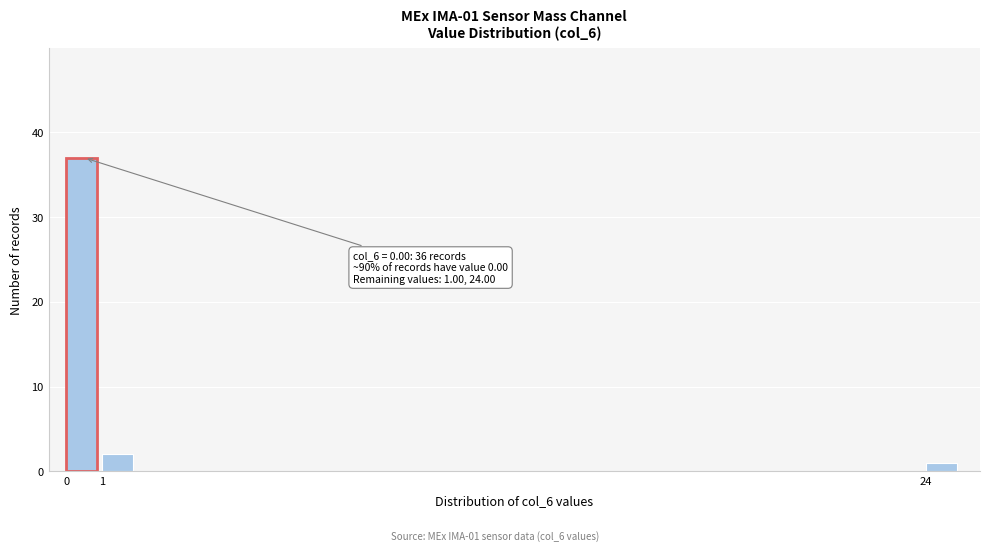

Over which range of the x-axis is the bar tallest?

0 to 1